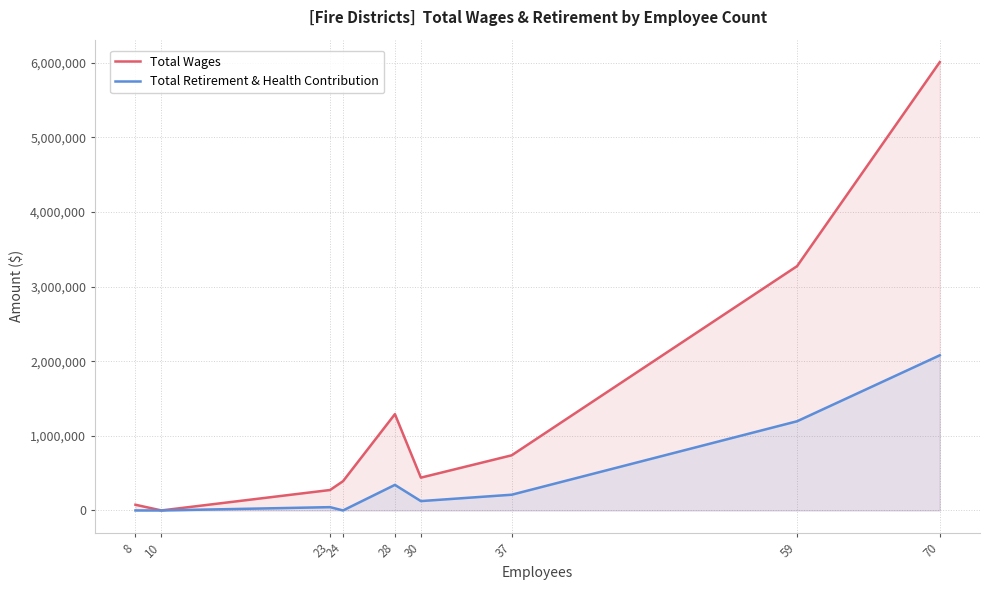

Where is Total Retirement & Health Contribution nearest to the value 1039992?

59